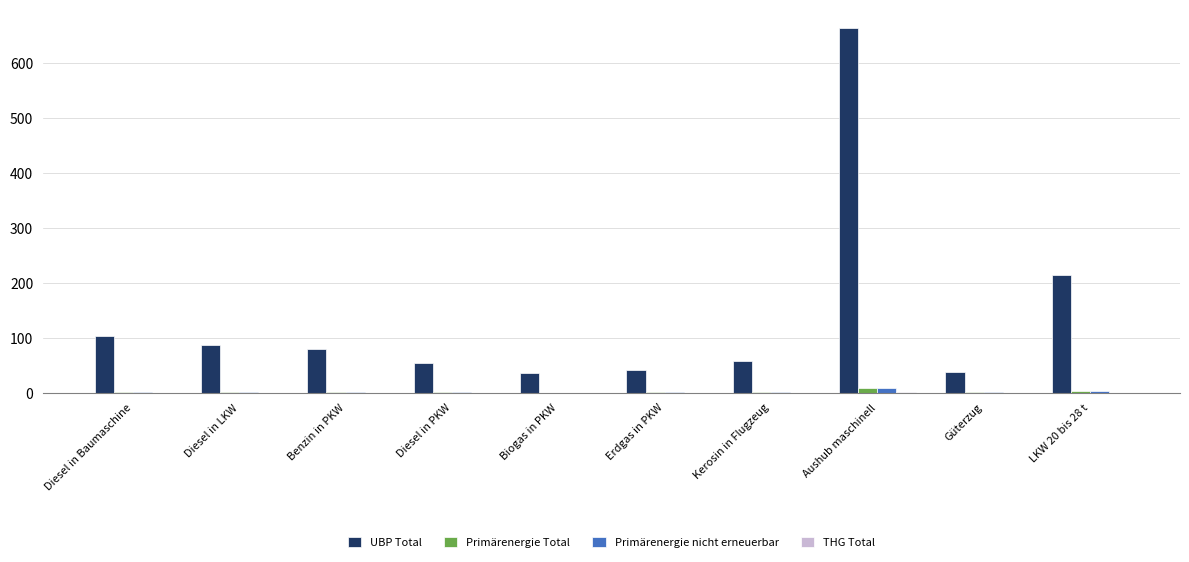

Is the value of Primärenergie nicht erneuerbar at Kerosin in Flugzeug greater than the value of UBP Total at Aushub maschinell?

No